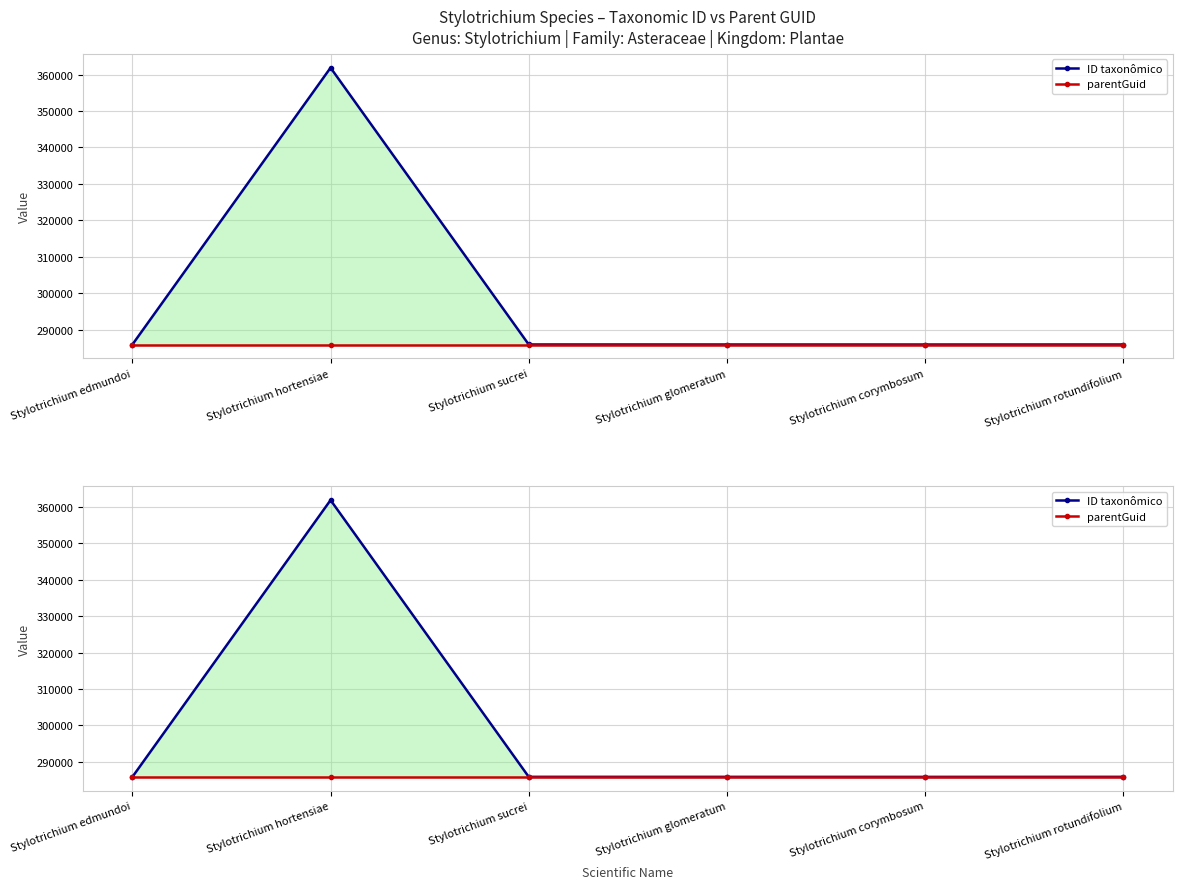

True or false: parentGuid and ID taxonômico intersect in this chart.

False